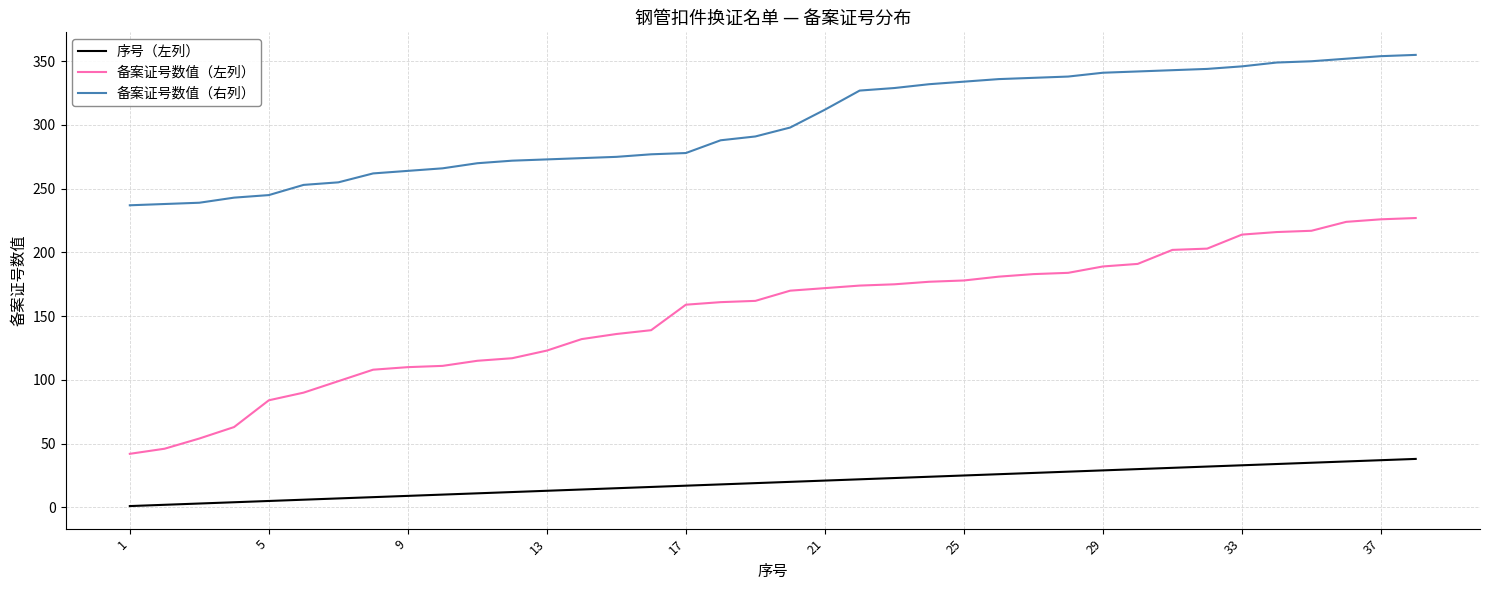

What are all the series names shown in the legend?

序号（左列）, 备案证号数值（左列）, 备案证号数值（右列）